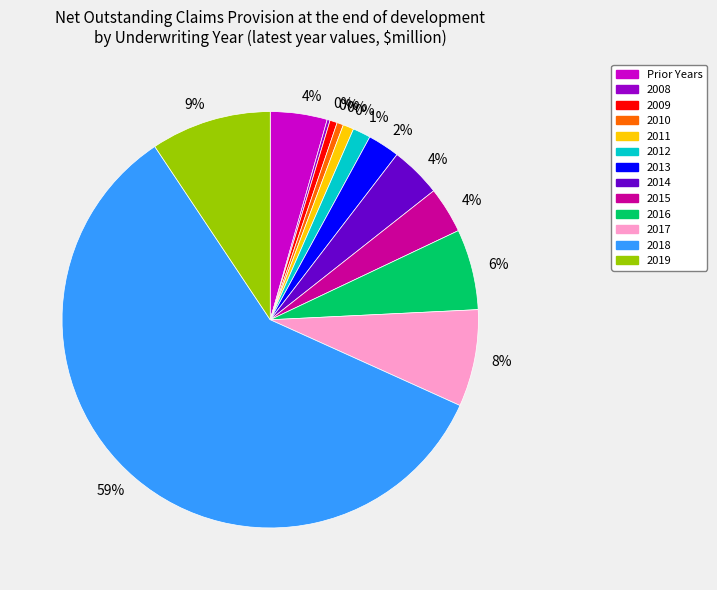

Does Prior Years account for over 50% of the chart?

No